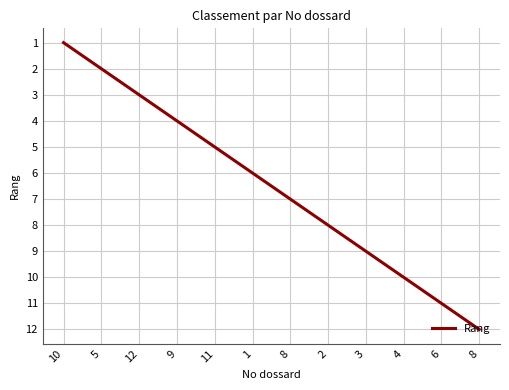

How many lines are shown in the chart?

1